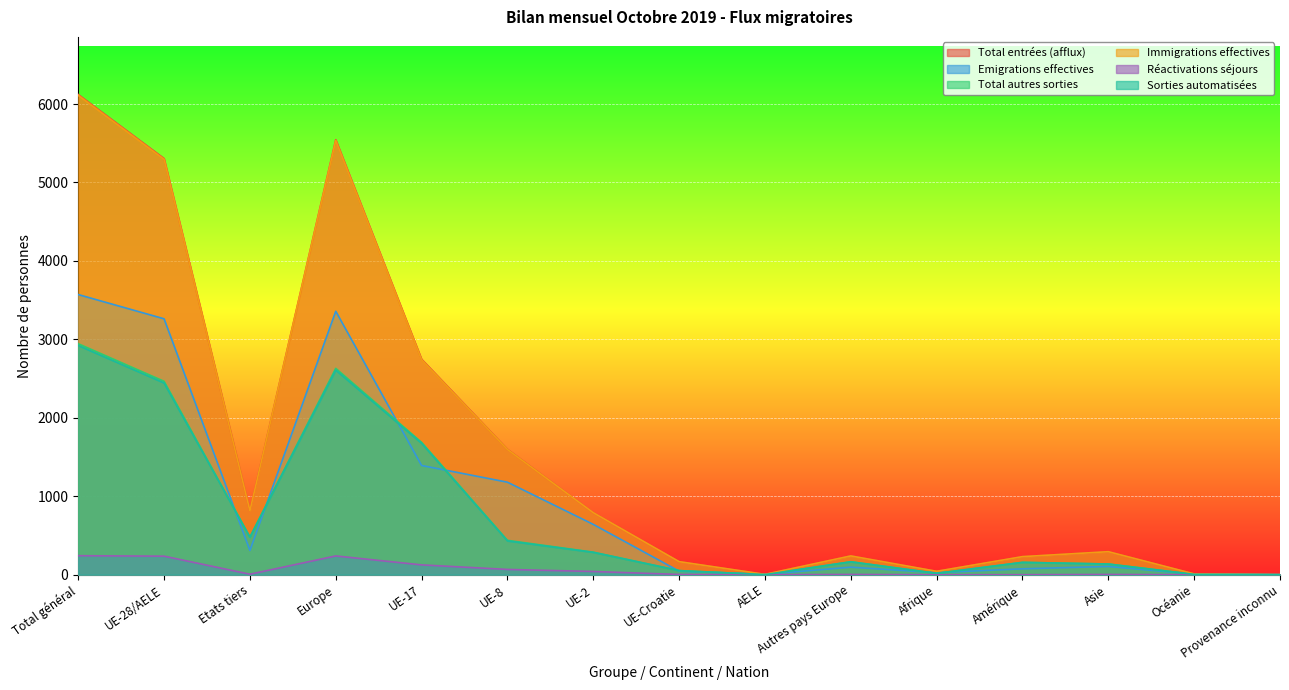

What is the sum of all Total autres sorties values?

11462